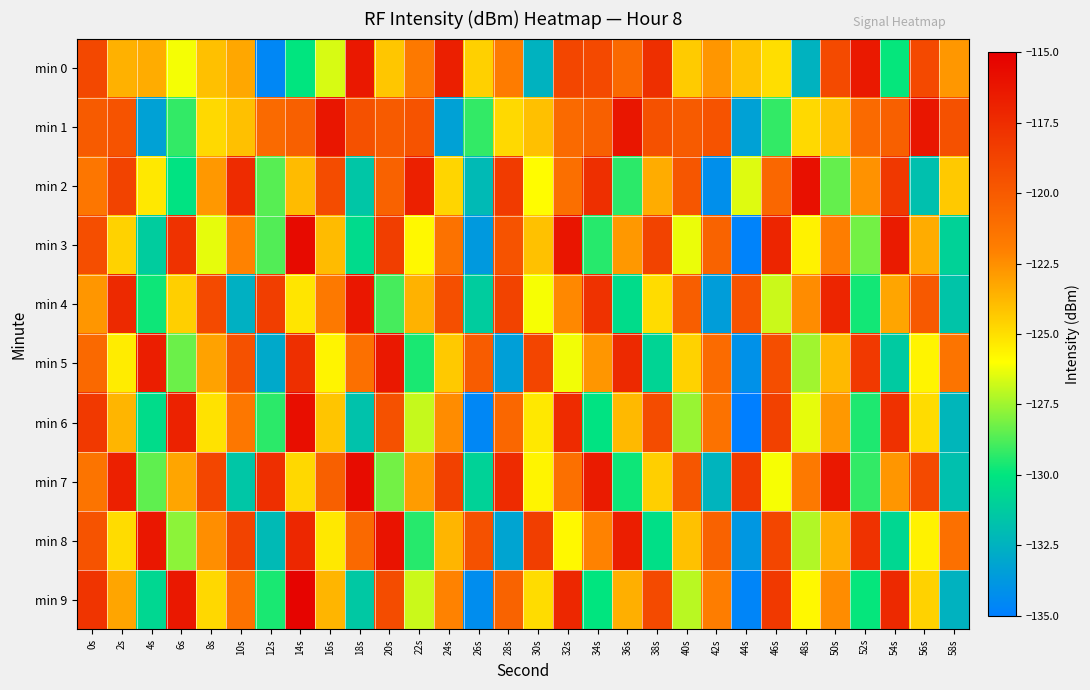

What is the greatest value displayed?

-115.3